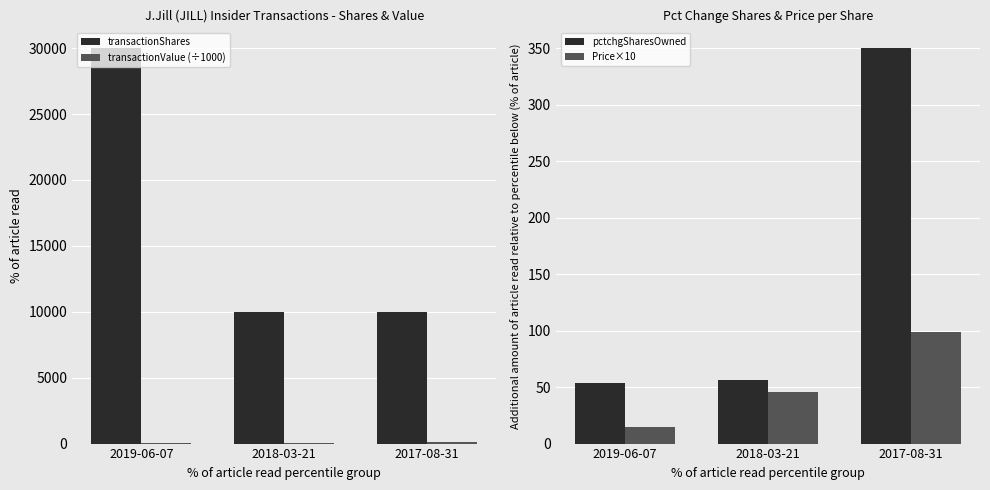

Where is transactionShares nearest to the value 20000?

2019-06-07